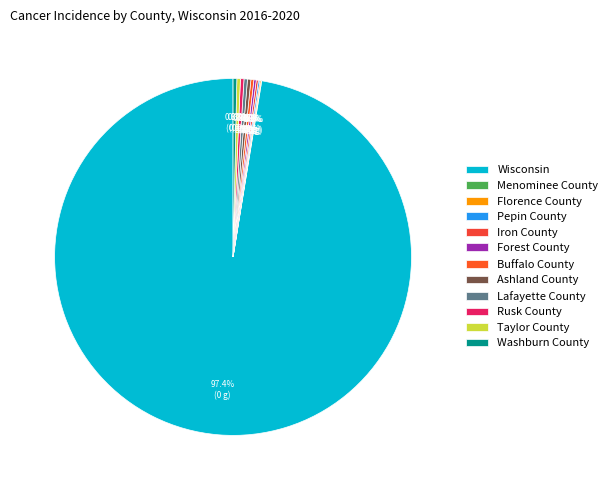

Combined, do Lafayette County and Buffalo County account for over 50%?

No